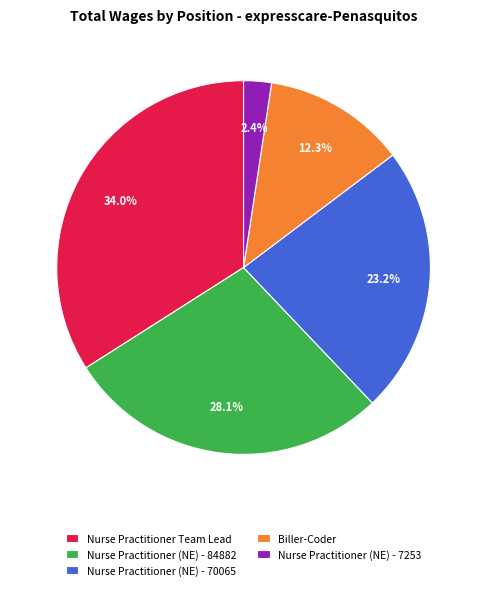

Combined, what portion of the pie is Nurse Practitioner Team Lead and Nurse Practitioner (NE) - 7253?

36.4%